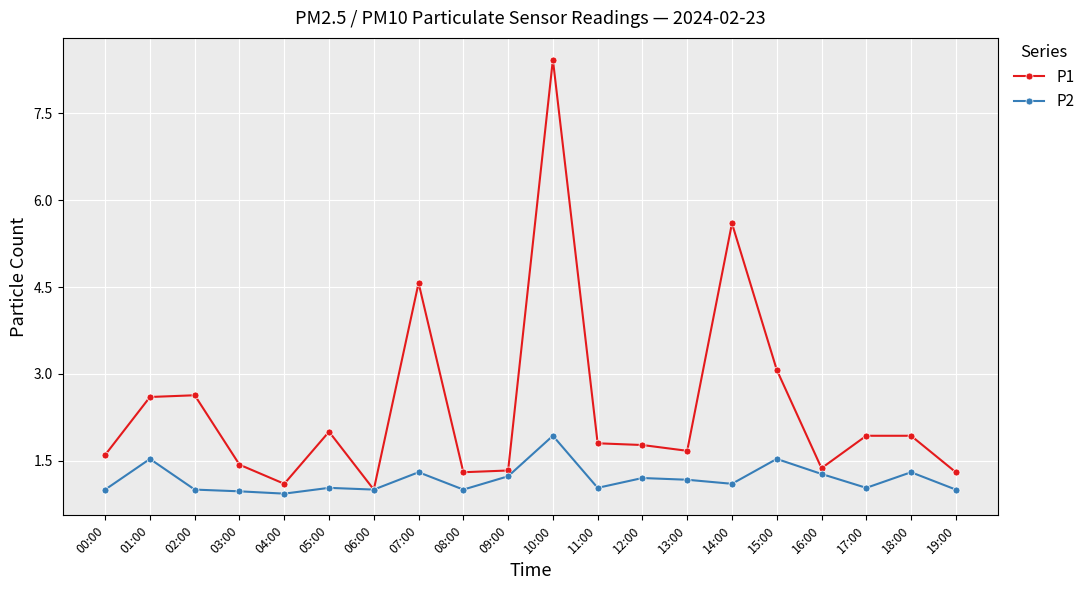

Where is the first local minimum for P1?

04:00